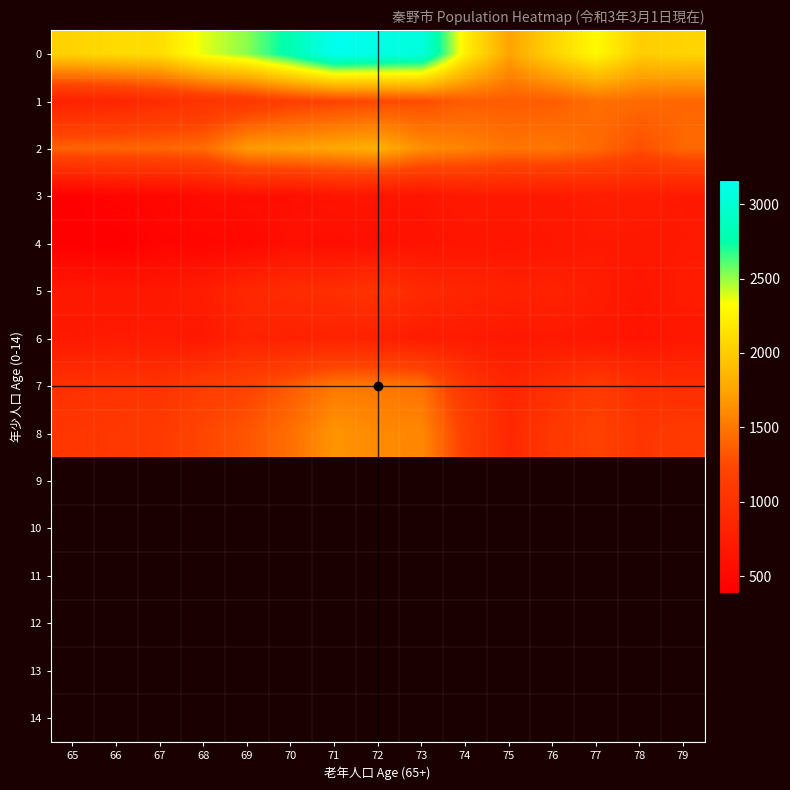

Which label corresponds to the largest value in the chart?

71